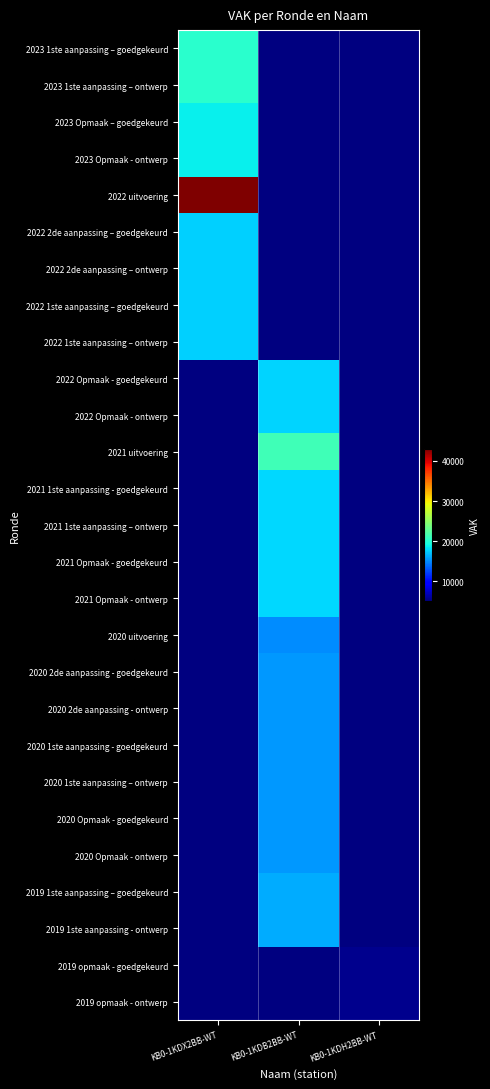

The value of 2023 Opmaak – goedgekeurd at KB0-1KDX2BB-WT is 18797.0. True or false?

True